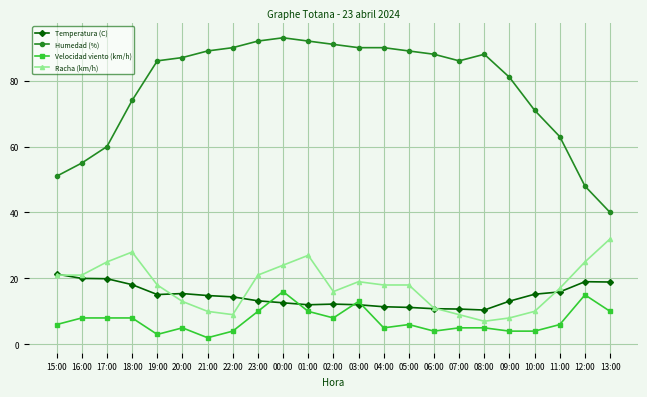

True or false: Racha (km/h) has more than 1 interior local peaks.

True